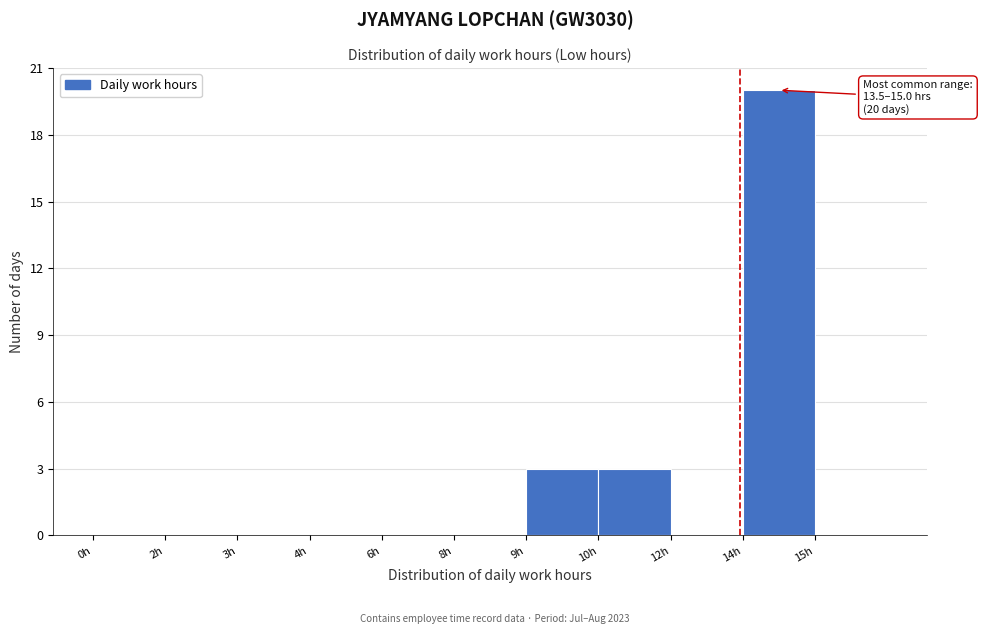

Reading left to right, what are all the values shown in this chart?

0h=0	2h=0	3h=0	4h=0	6h=0	8h=0	9h=3	10h=3	12h=0	14h=20	15h=0